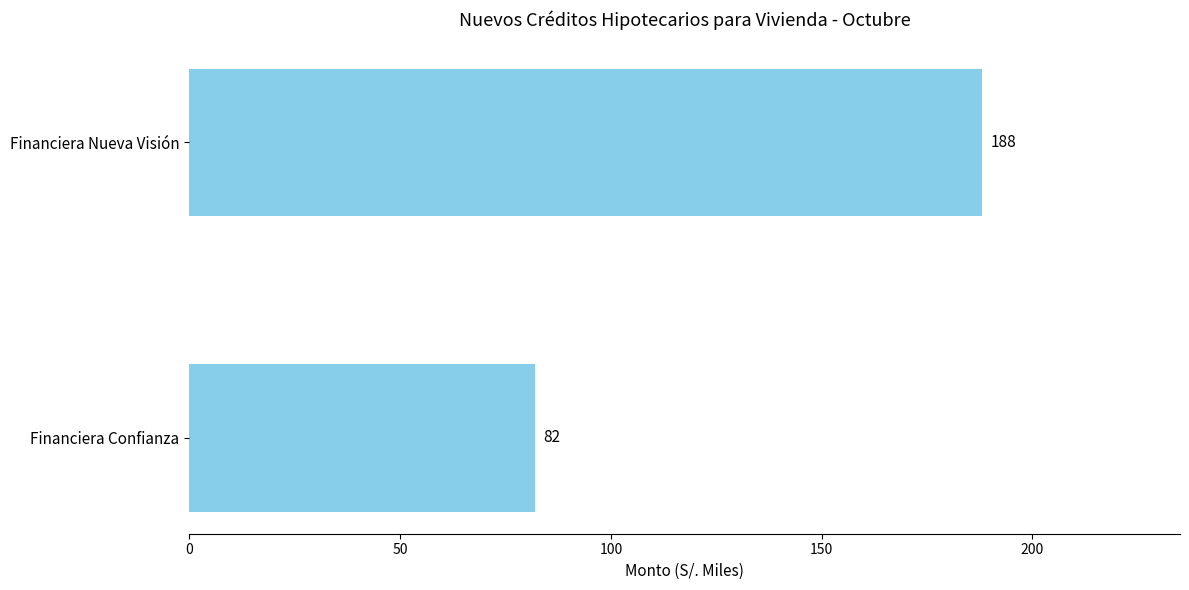

Approximately how many times larger is the value at Financiera Nueva Visión compared to Financiera Confianza?

2.3